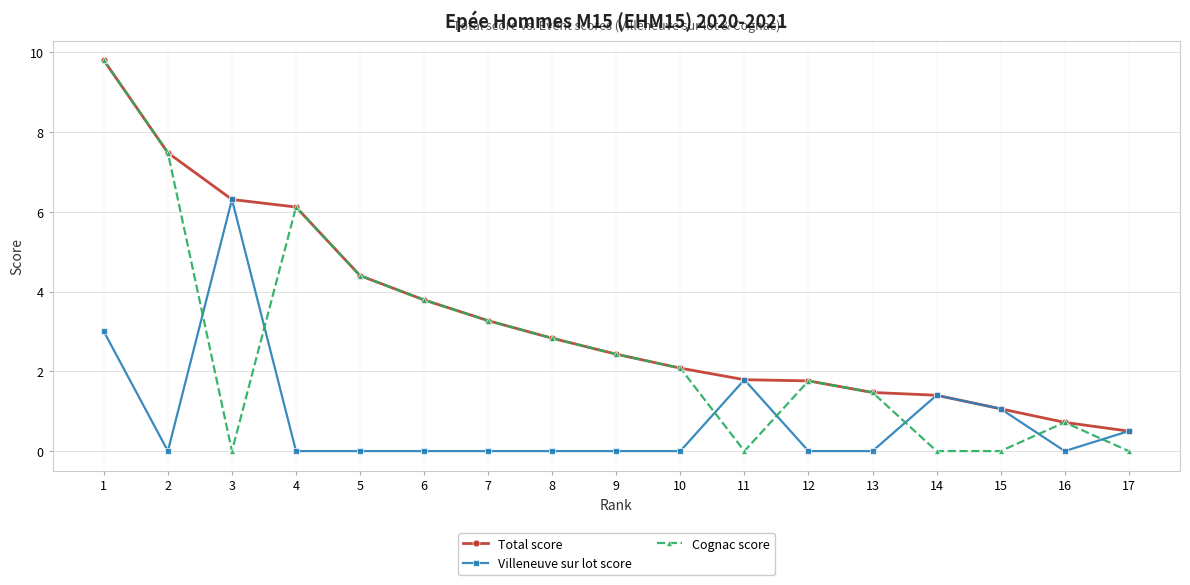

What is the difference between the second highest and second lowest values in the Cognac score series?

7.5